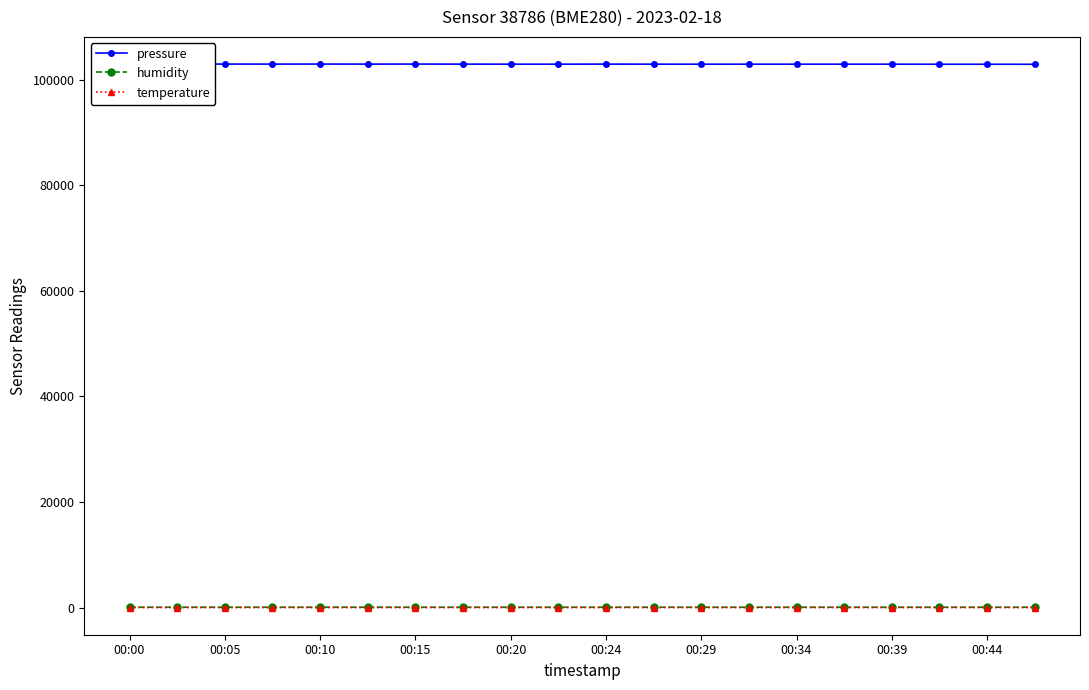

Which series has the widest spread of values?

pressure